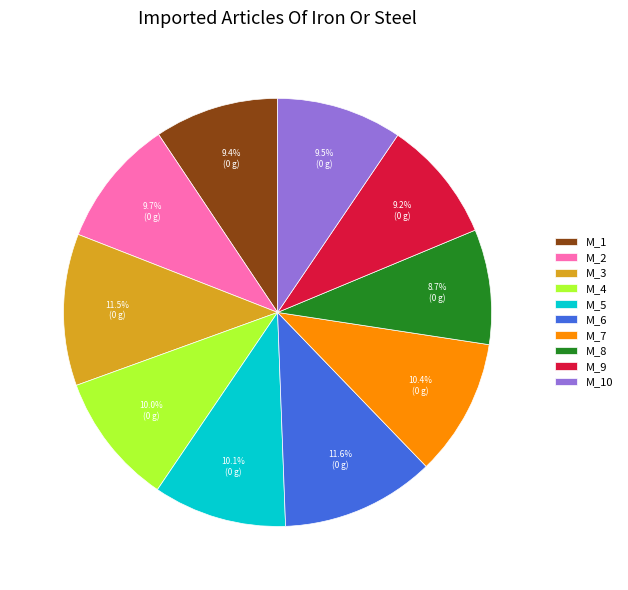

Which slice is the smallest?

M_8